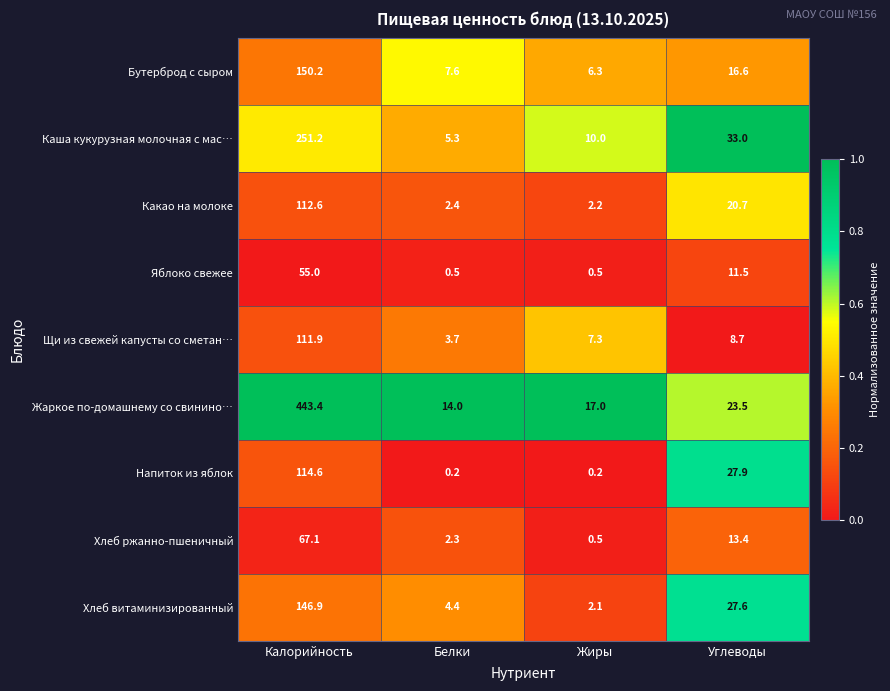

How many distinct data groups are displayed?

9